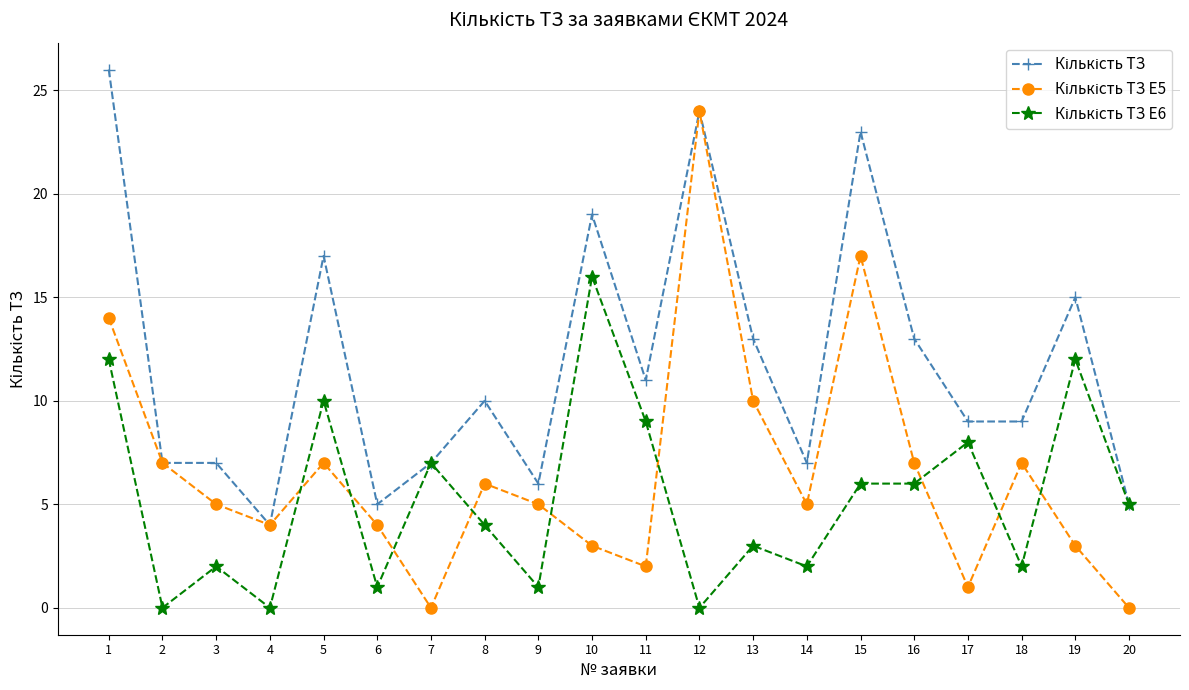

What is the greatest value displayed?

26